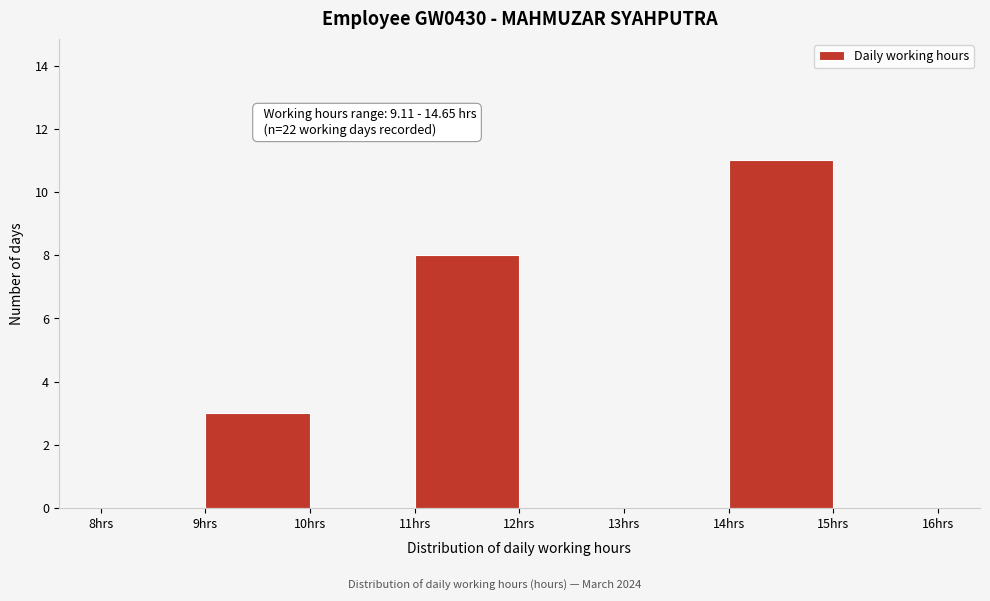

Which range on the x-axis has the tallest bar?

14 to 15